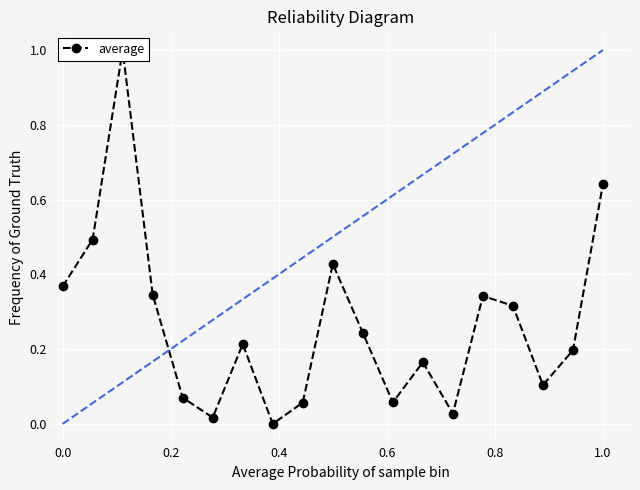

How many categories are shown in the chart?

19